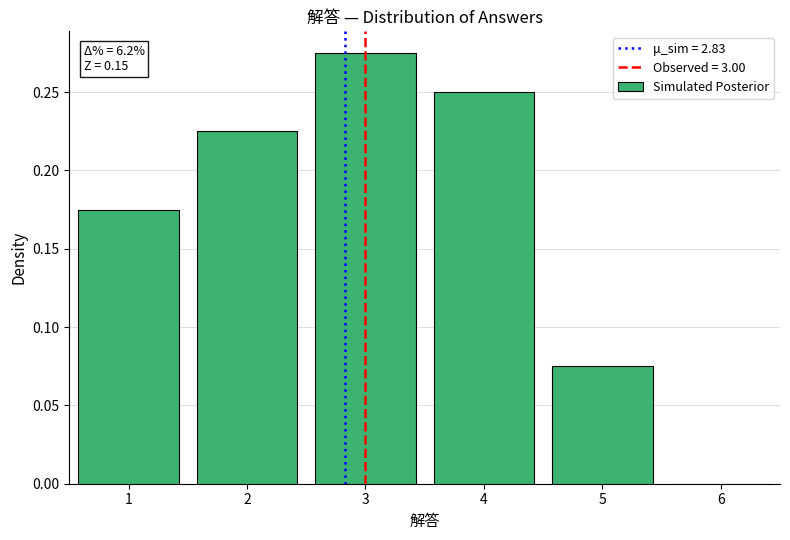

Which range on the x-axis has the tallest bar?

2.5 to 3.5